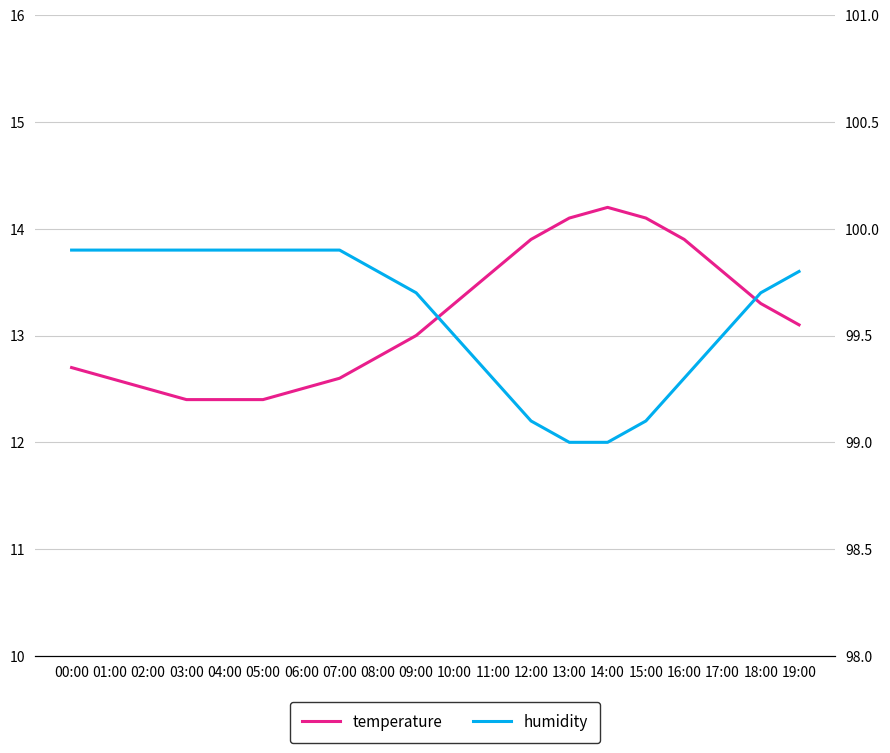

Which has a higher value, 15:00 or 01:00?

15:00